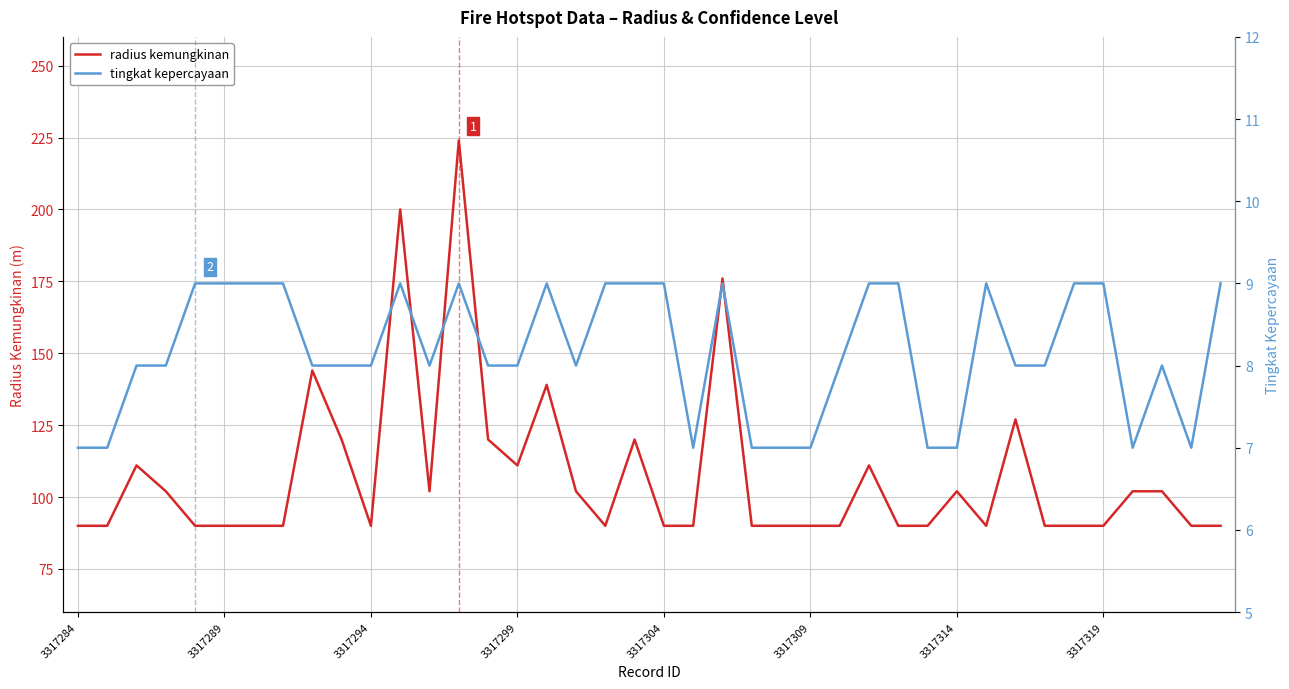

What is the smallest value displayed?

7